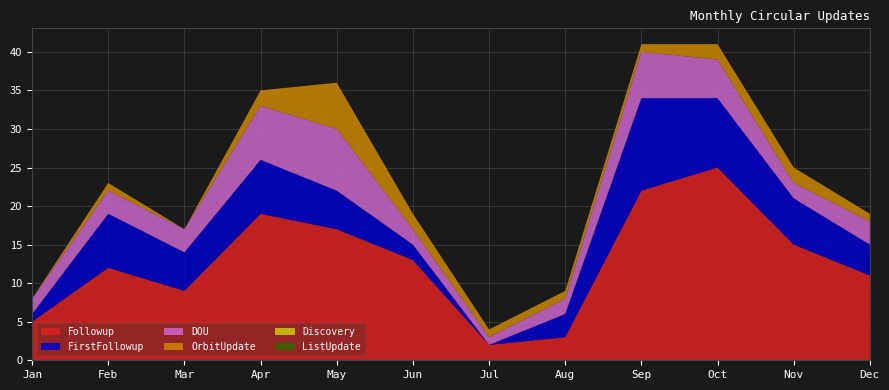

Reading left to right, transcribe all the data shown in this chart.

Followup: 5	12	9	19	17	13	2	3	22	25	15	11
FirstFollowup: 1	7	5	7	5	2	0	3	12	9	6	4
DOU: 2	3	3	7	8	2	1	2	6	5	2	3
OrbitUpdate: 0	1	0	2	6	2	1	1	1	2	2	1
Discovery: 0	0	0	0	0	0	0	0	0	0	0	0
ListUpdate: 0	0	0	0	0	0	0	0	0	0	0	0